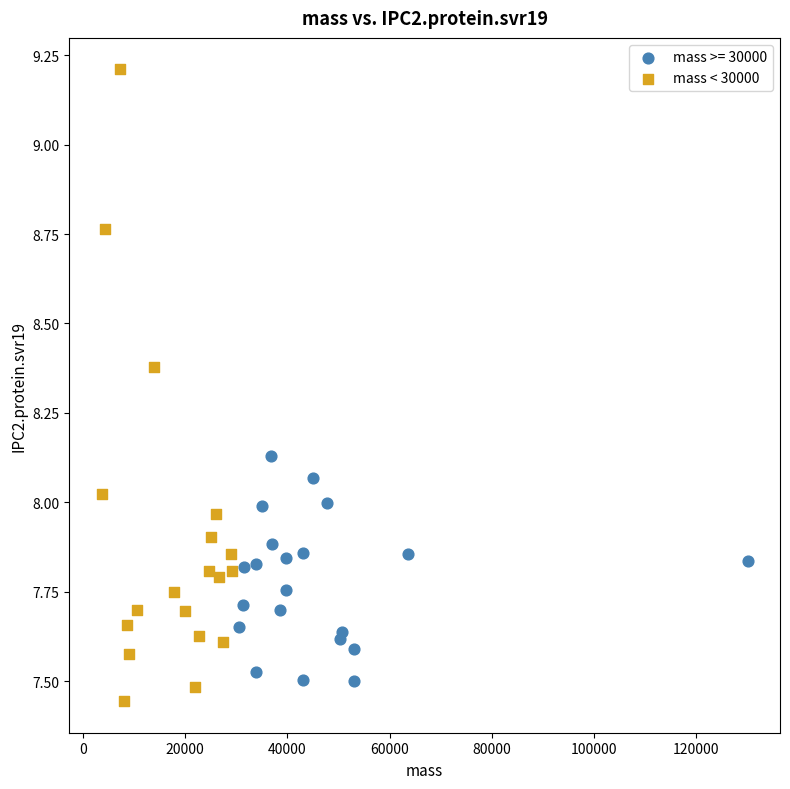

Which series contains the highest Y value?

mass < 30000